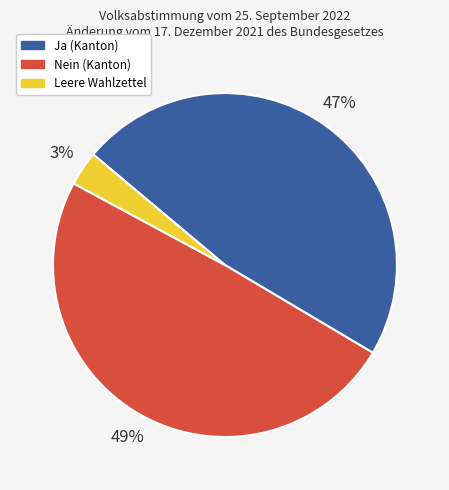

What percentage is the Leere Wahlzettel slice, to the nearest percent?

3%